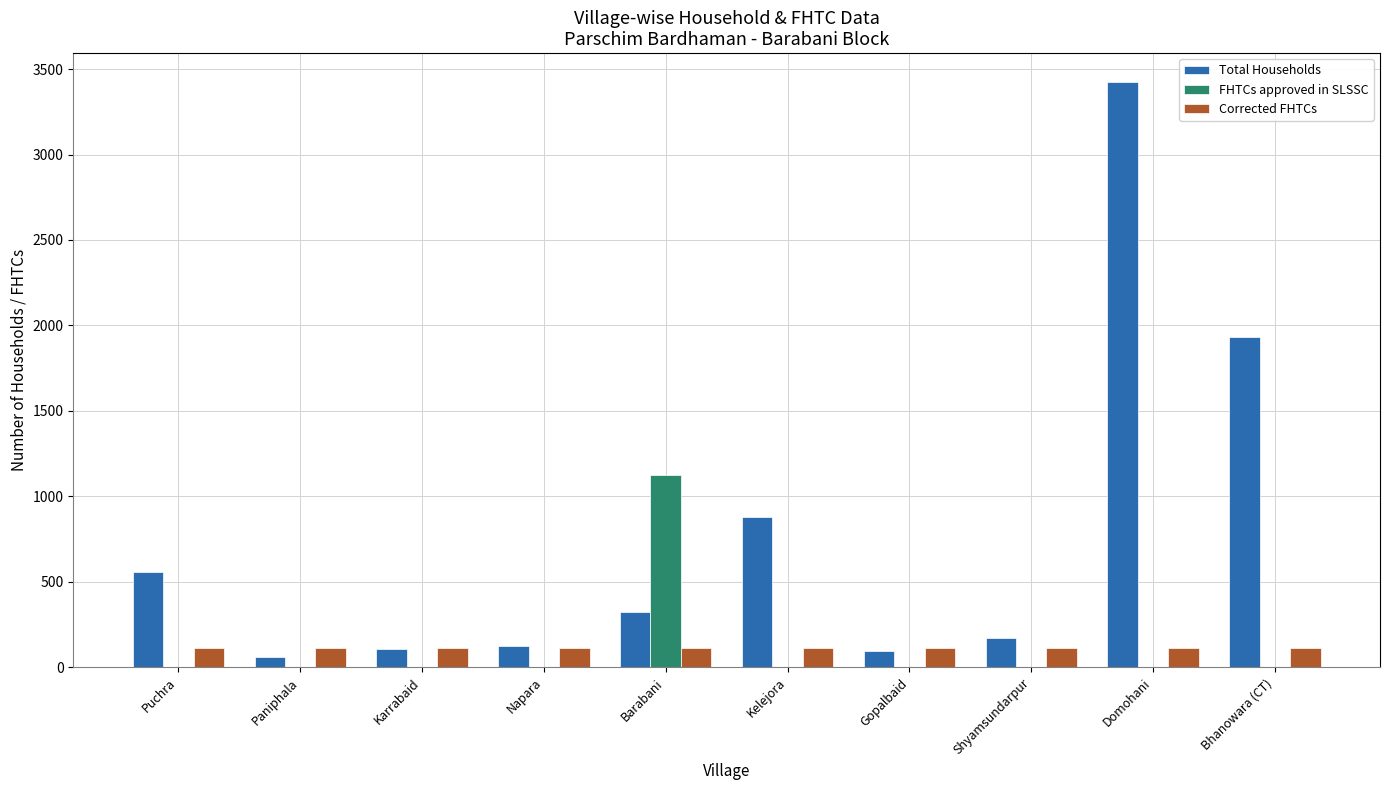

What is the difference between the Total Households values at Shyamsundarpur and Barabani?

154